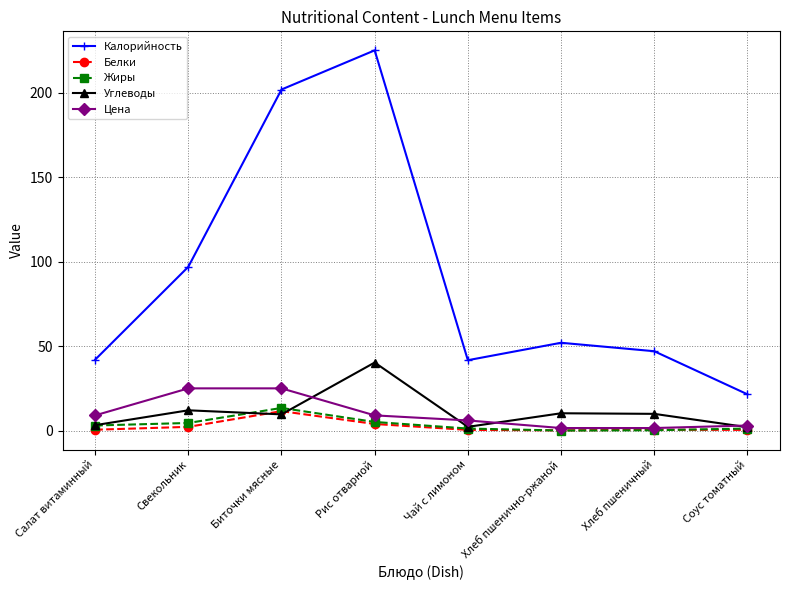

How many data points in Калорийность are less than 52?

4